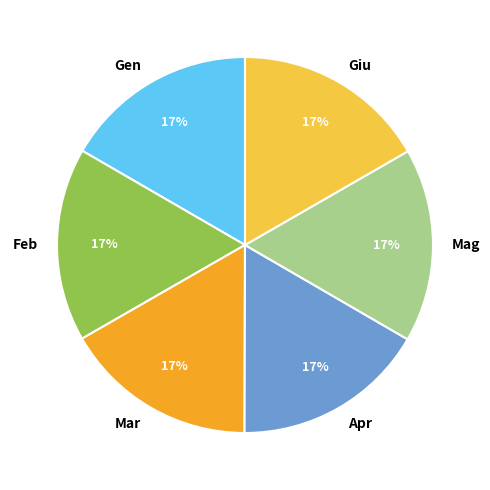

Does any single category account for the majority?

No